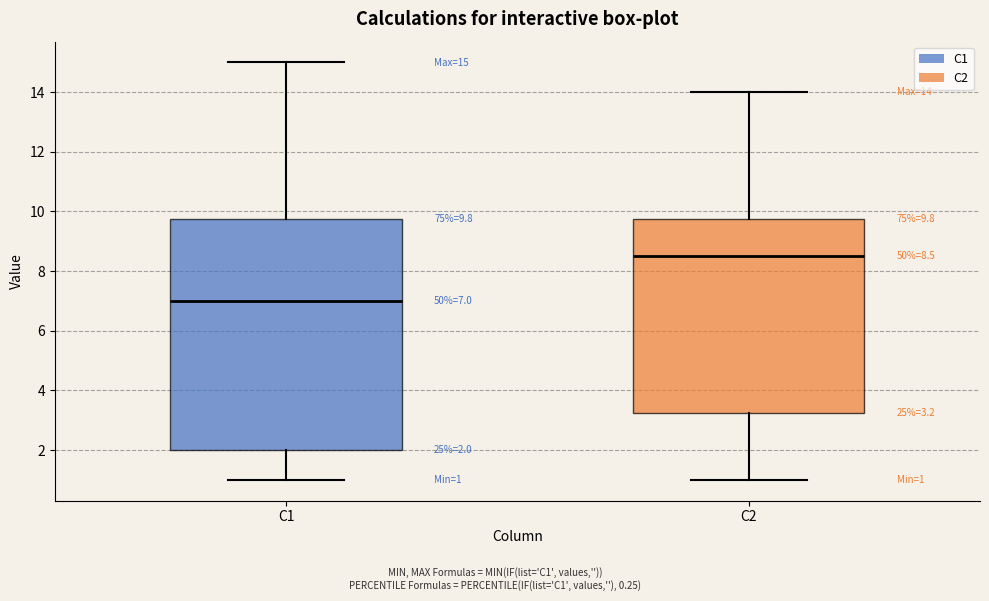

Which box is the tallest, from its lower edge to its upper edge?

C1